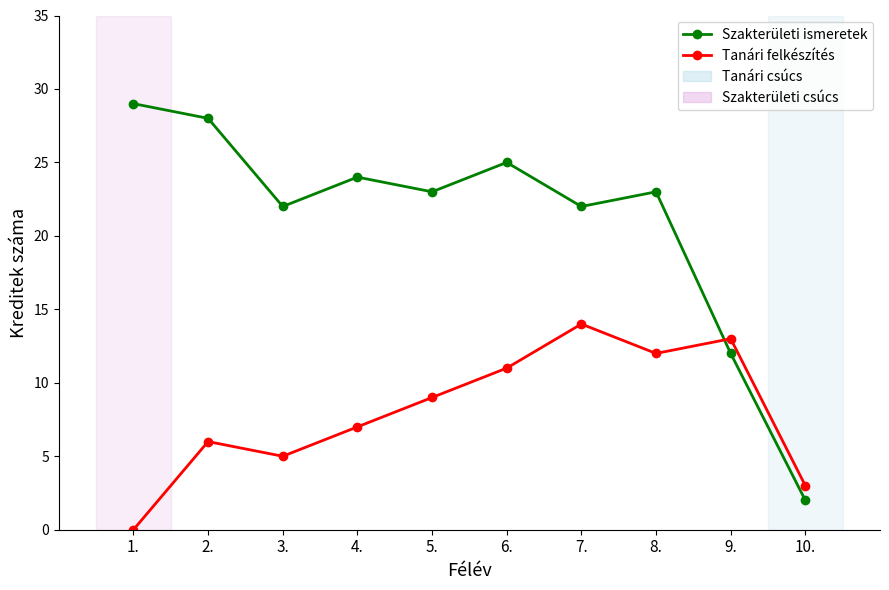

True or false: Tanári felkészítés has more than 0 points higher than both neighbors.

True